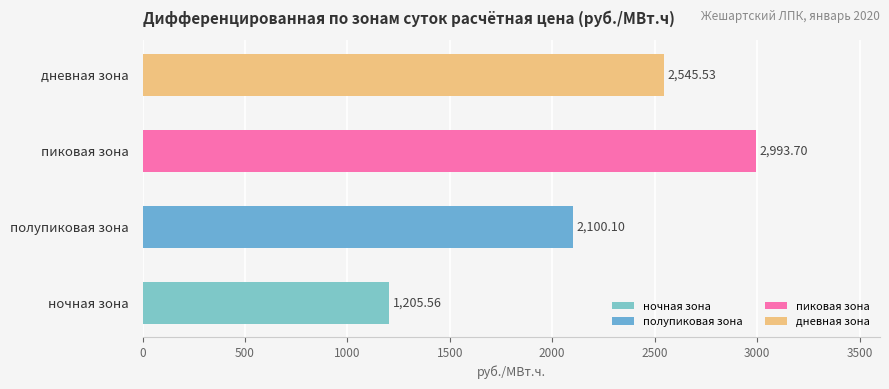

Are the bars grouped side by side (vs. stacked)?

No